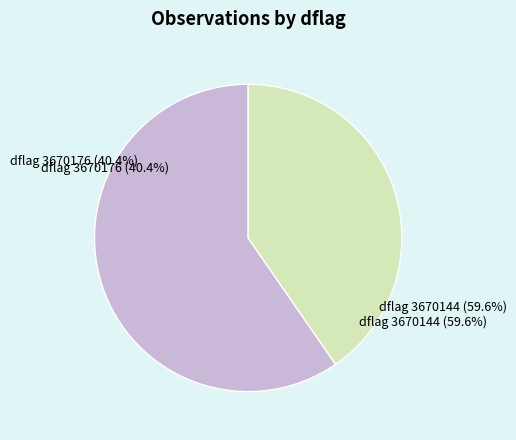

To the nearest percent, what is the average slice percentage?

50%